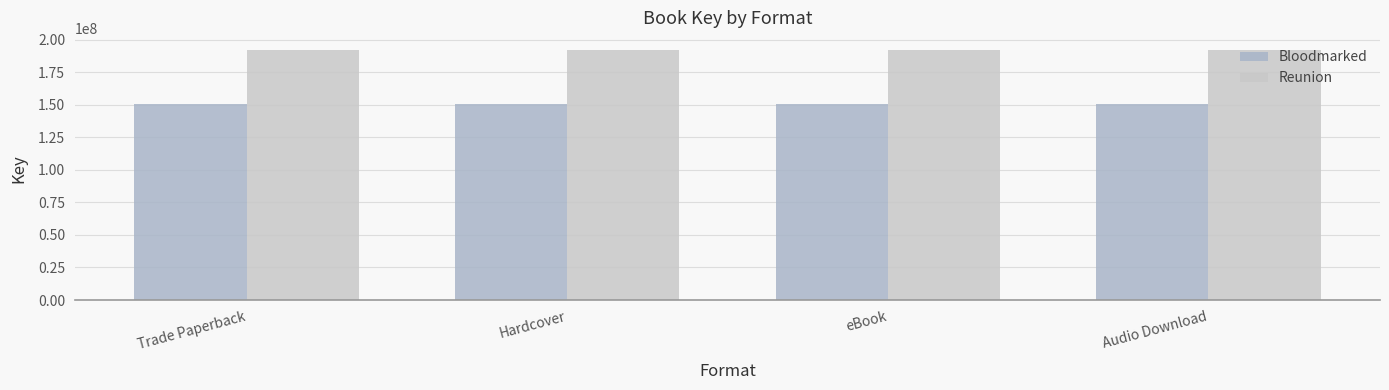

Reading right to left, extract all data points from this chart.

Bloodmarked: 150879309	150879309	150879309	150879309
Reunion: 191898569	191898569	191898569	191898569